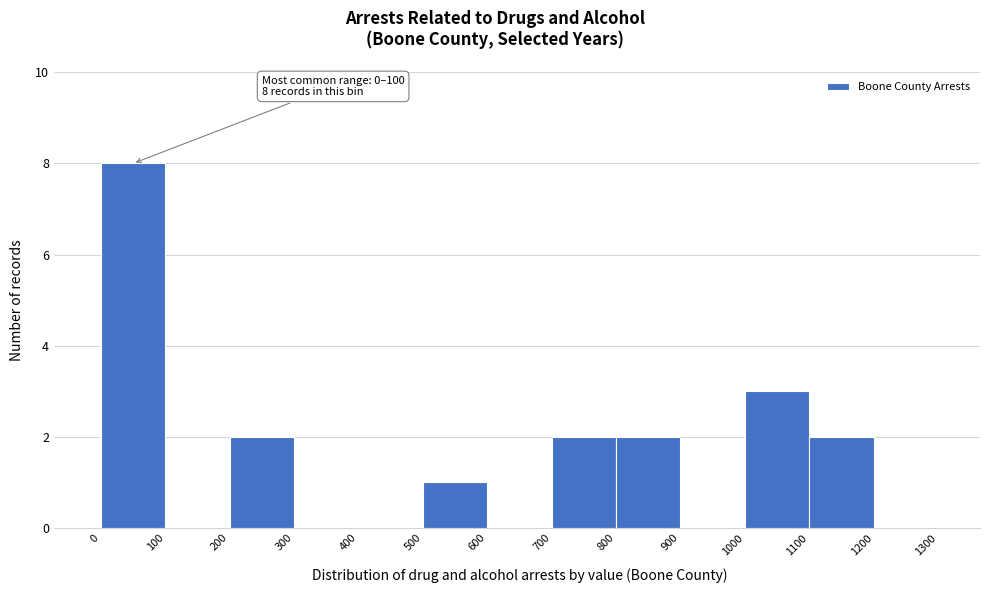

Which range on the x-axis has the tallest bar?

0 to 100